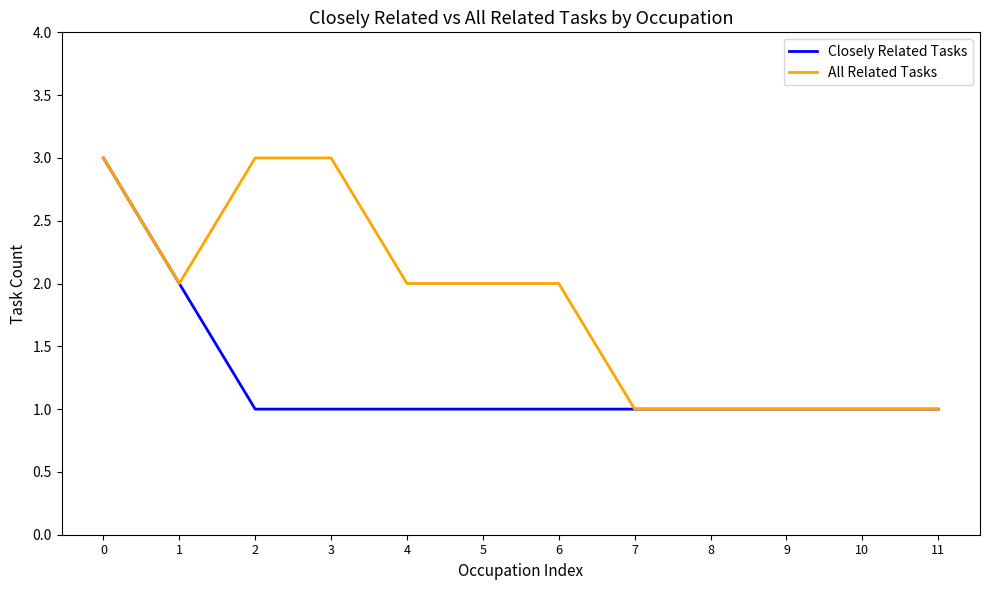

Reading left to right, what are all the values shown in this chart?

Closely Related Tasks: 3	2	1	1	1	1	1	1	1	1	1	1
All Related Tasks: 3	2	3	3	2	2	2	1	1	1	1	1